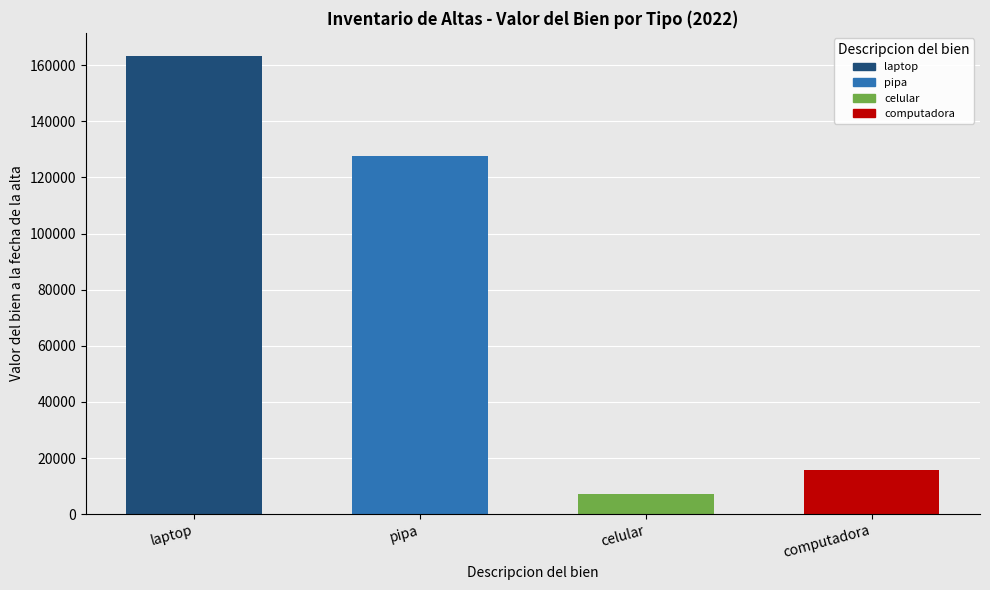

What is the label of the 3rd bar from the right?

pipa